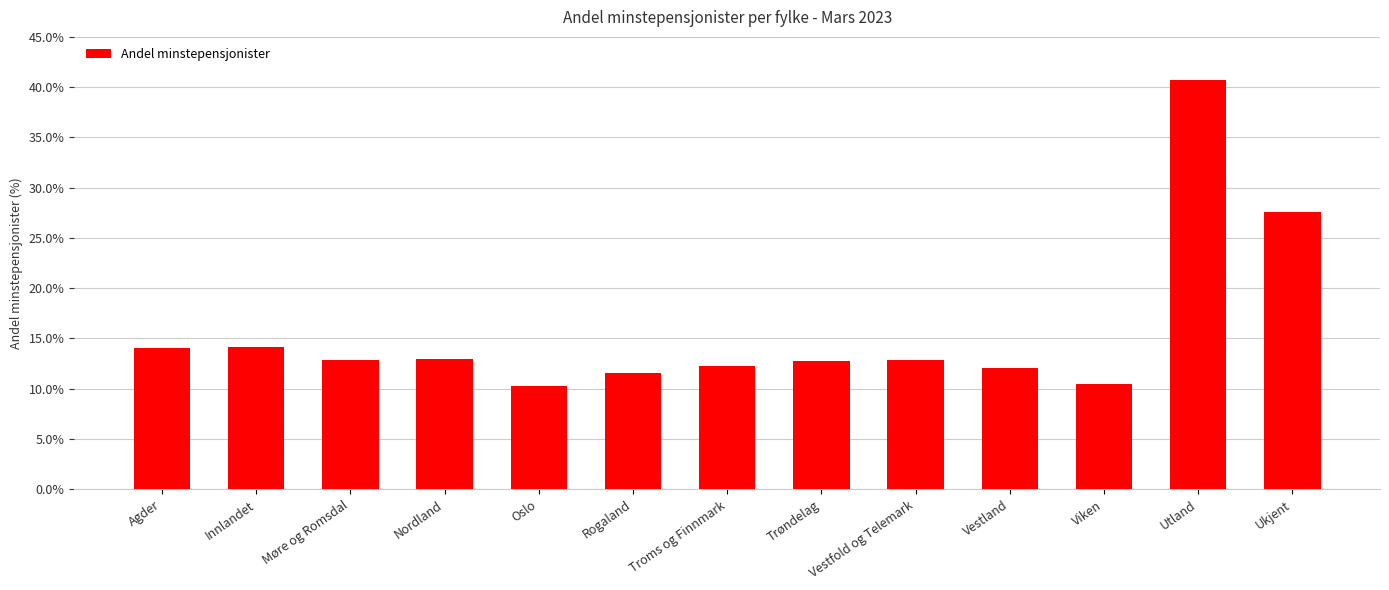

What value does the data have at Innlandet?

14.1